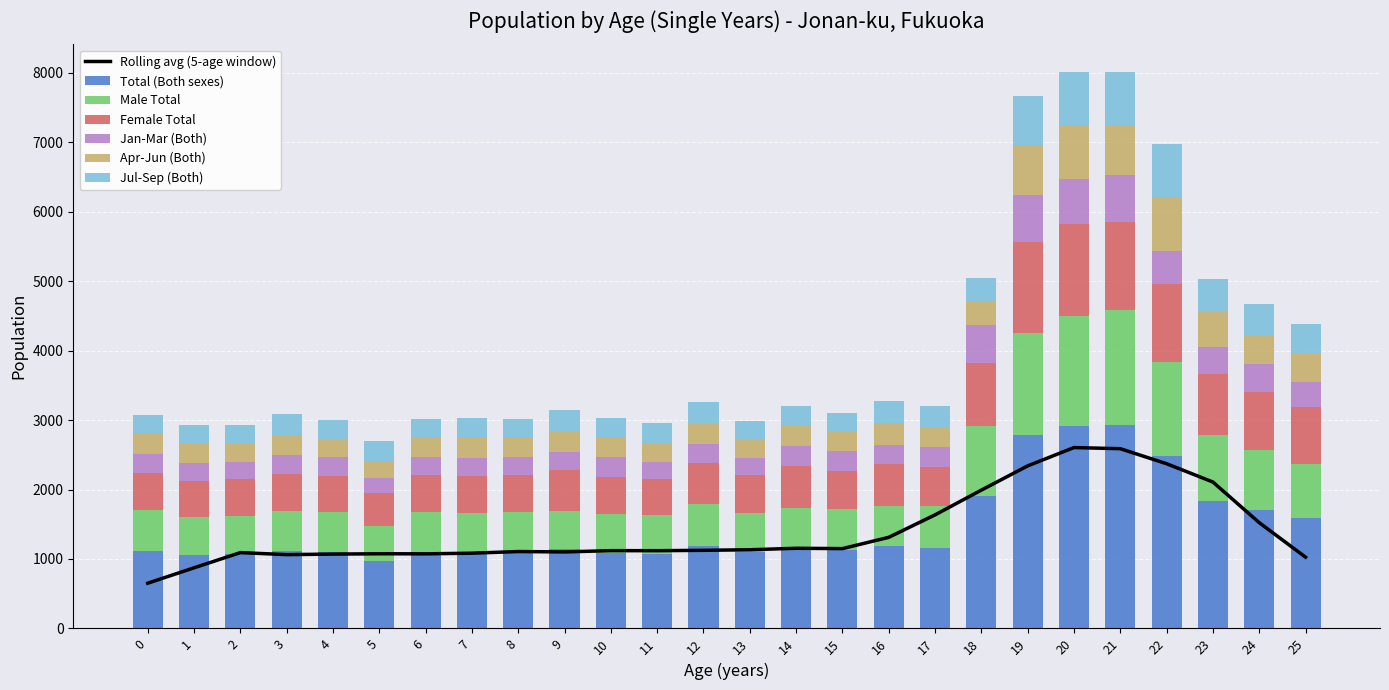

Reading left to right, list all the values displayed in this chart.

Total (Both sexes): 1117	1063	1074	1109	1094	972	1102	1097	1104	1141	1090	1074	1190	1101	1167	1131	1181	1165	1913	2785	2913	2926	2483	1831	1704	1595
Male Total: 590	540	542	580	577	504	568	568	568	546	563	559	607	562	571	586	575	594	1008	1469	1582	1661	1360	960	871	766
Female Total: 527	523	532	529	517	468	534	529	536	595	527	515	583	539	596	545	606	571	905	1316	1331	1265	1123	871	833	829
Jan-Mar (Both): 283	262	241	279	279	227	271	262	265	261	294	251	273	257	294	288	272	286	539	670	648	672	474	391	402	356
Apr-Jun (Both): 291	268	270	289	266	238	285	286	271	280	261	266	288	267	282	272	318	278	335	724	769	724	752	509	402	399
Jul-Sep (Both): 272	266	269	295	274	283	260	291	275	324	291	298	312	264	299	275	318	310	346	709	765	762	790	476	463	438